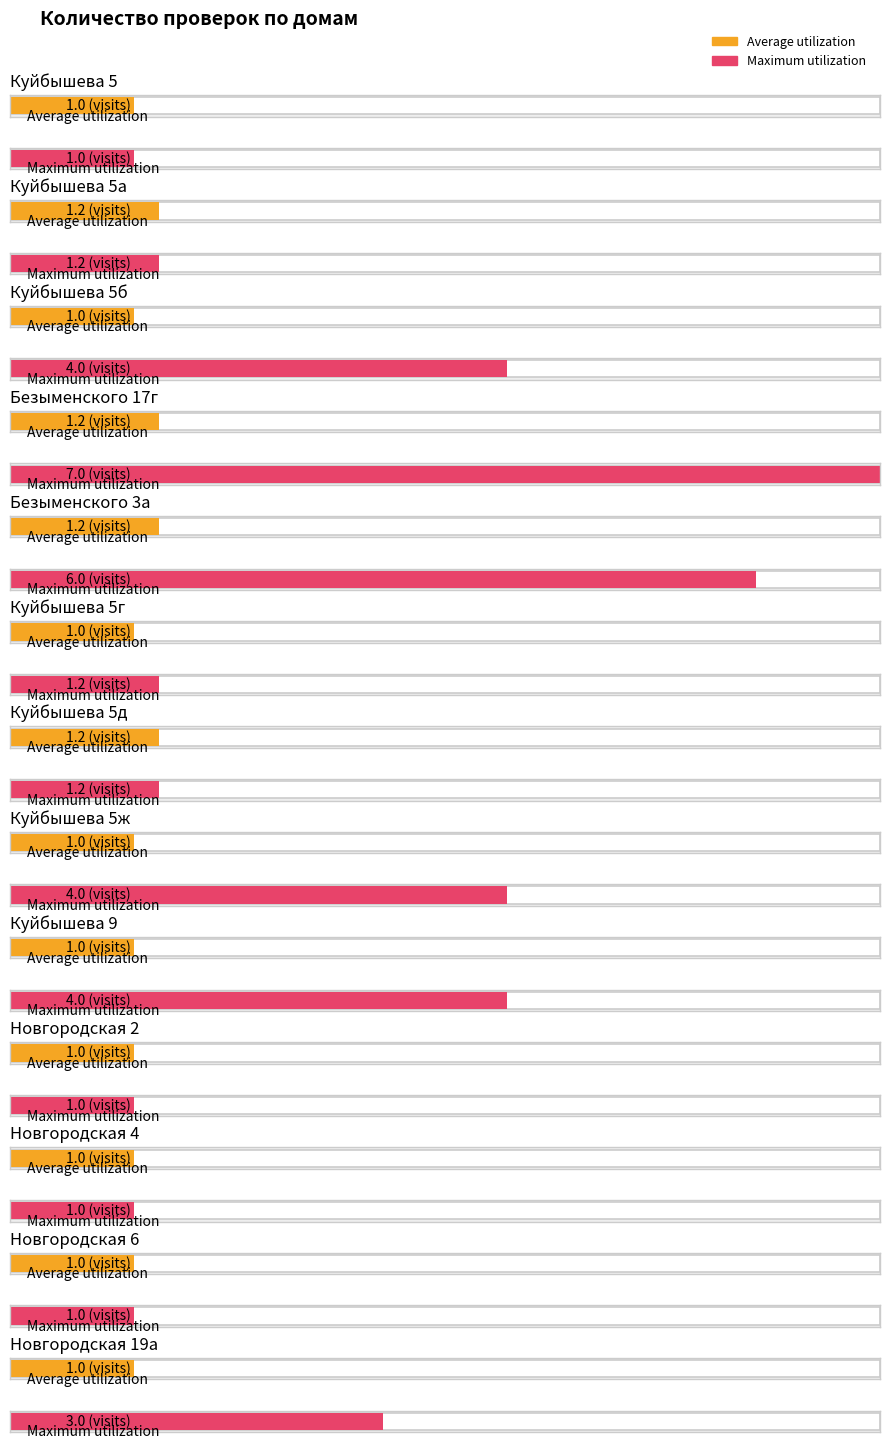

What is the difference between the Average utilization values at Куйбышева 5 and Безыменского 17г?

0.2